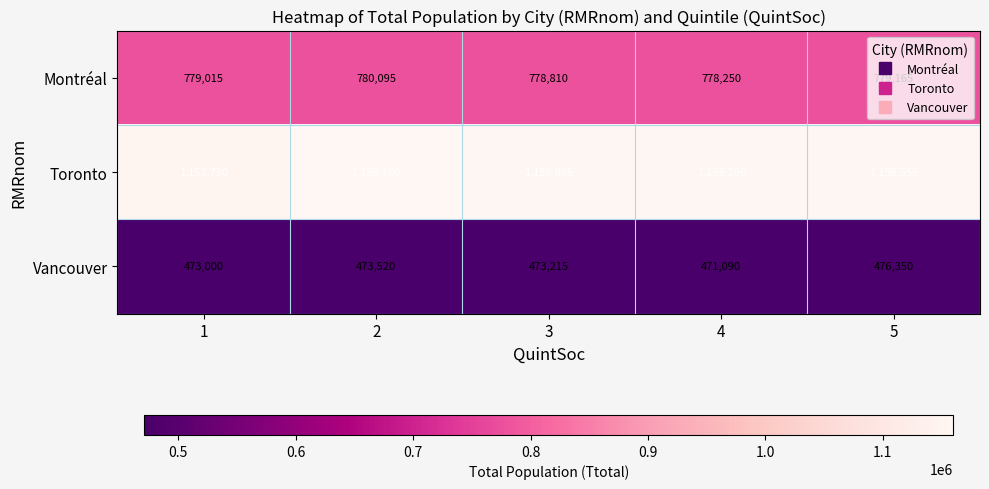

At how many categories does at least one series exceed 1000892?

5